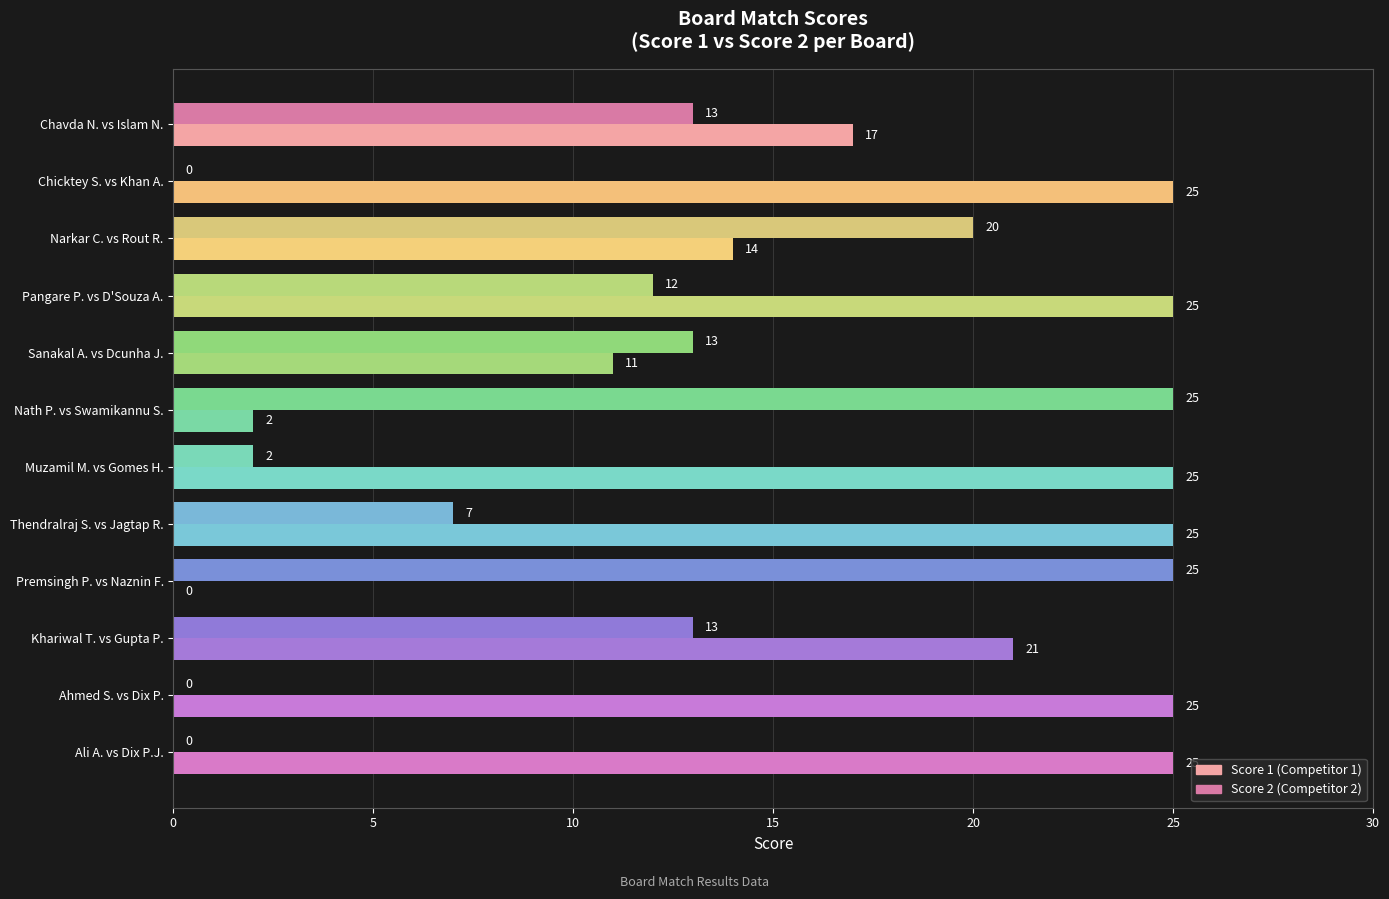

What is the total value across all series at Ali A. vs Dix P.J.?

25